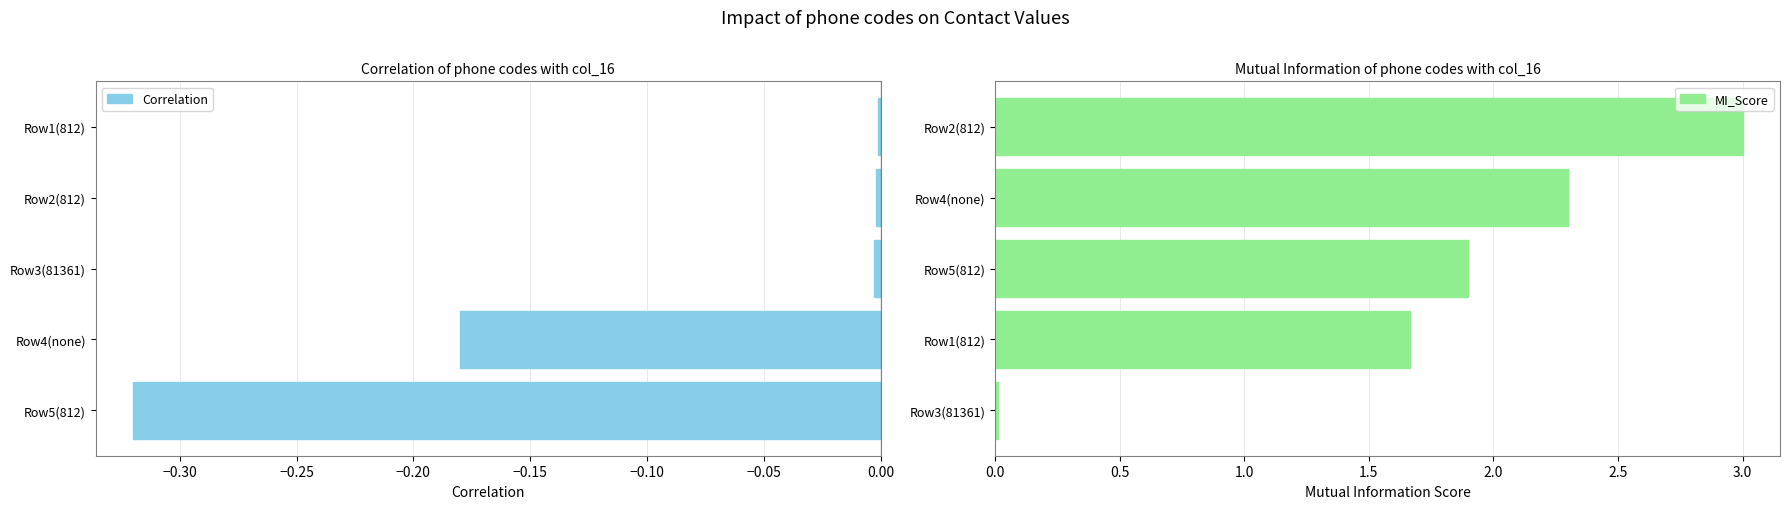

How many bars are there in total?

10